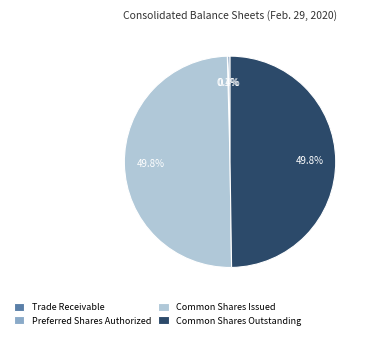

Does Trade Receivable account for over 50% of the chart?

No